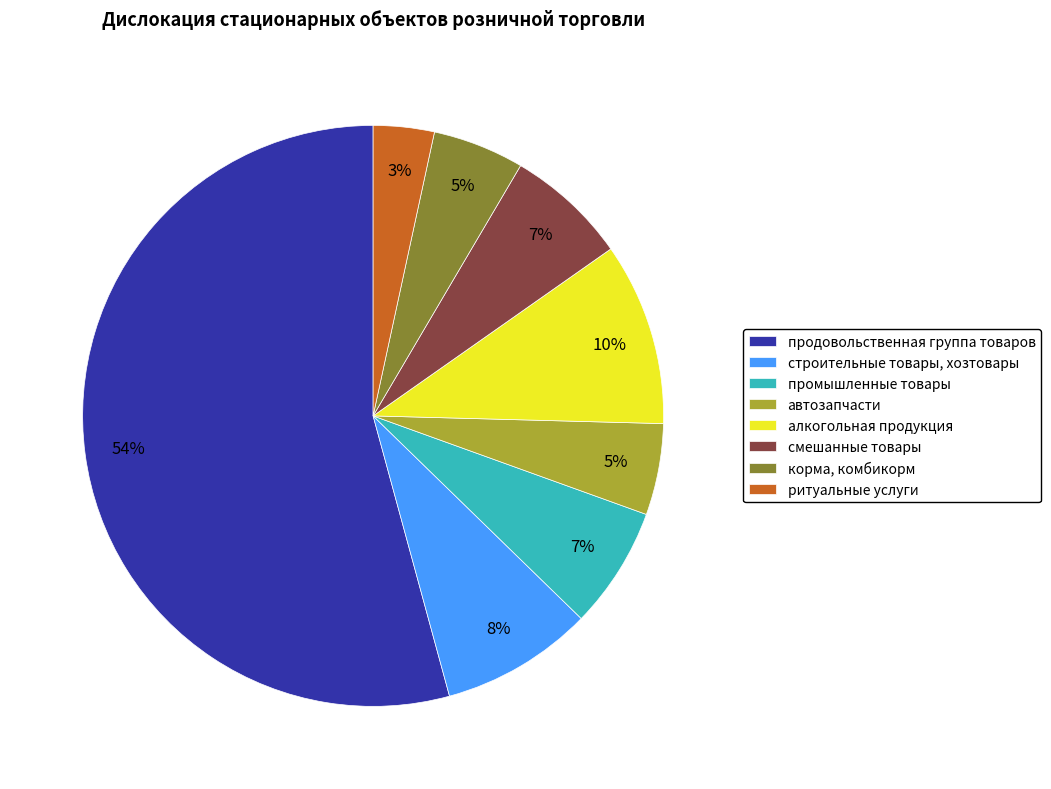

To the nearest percent, what is the average slice percentage?

12%